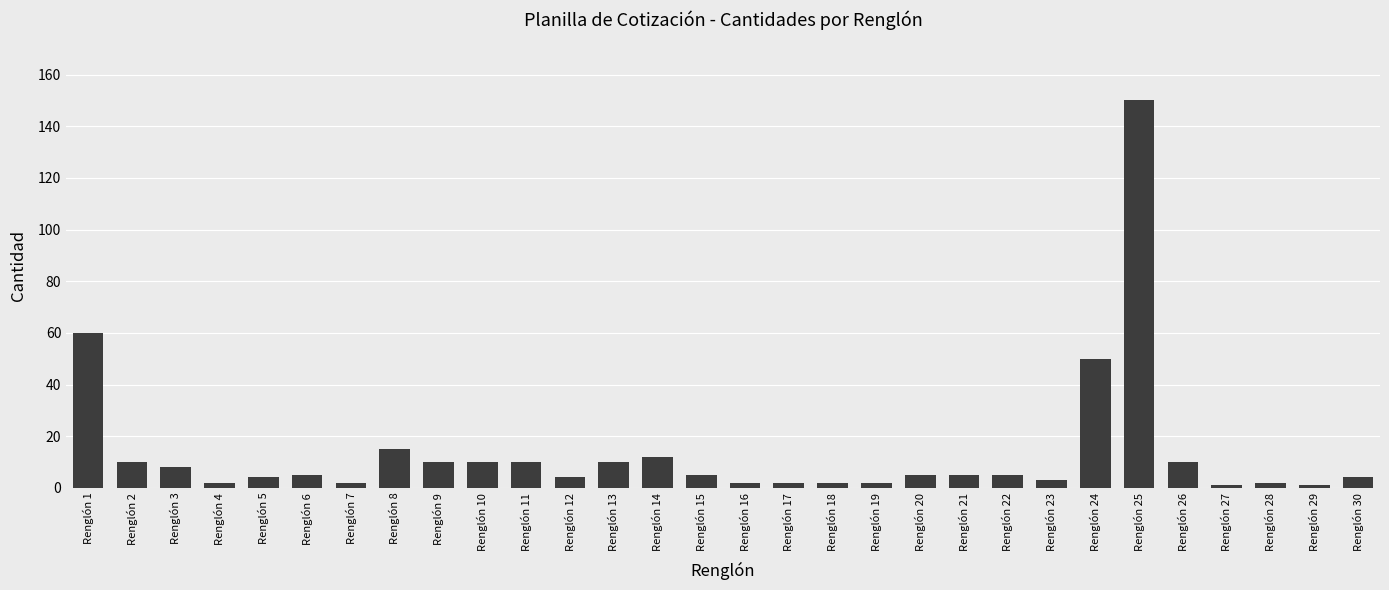

What is the value of the 17th bar from the left?

2